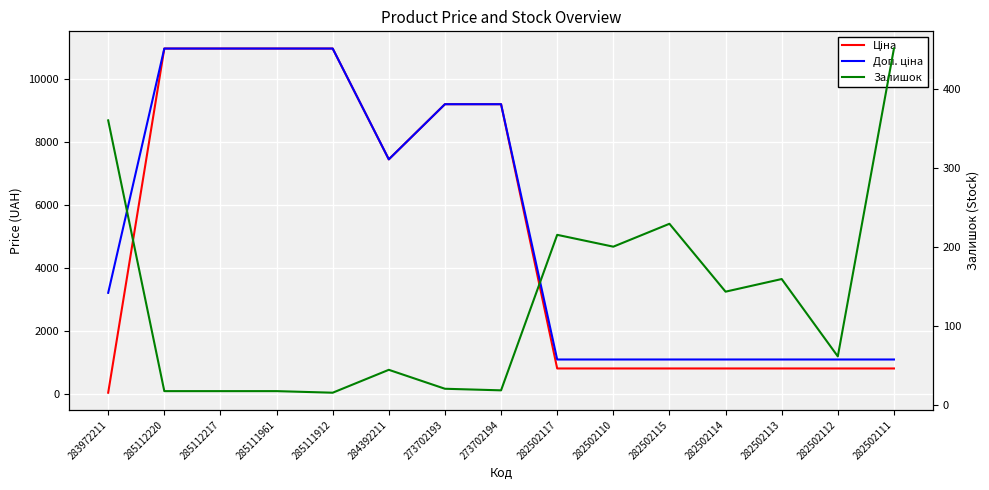

Which series has the widest spread of values?

Ціна